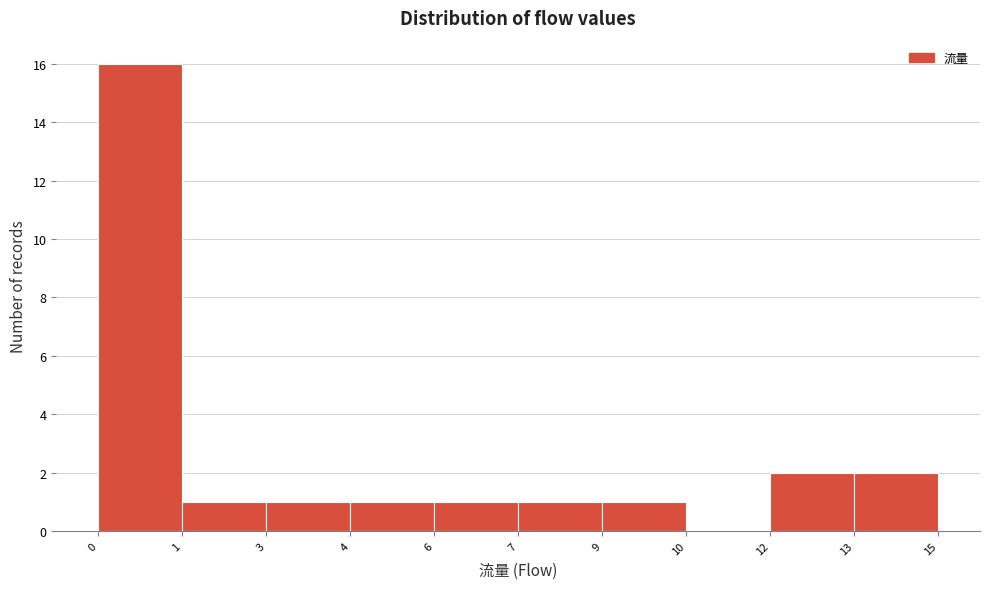

Reading left to right, transcribe all the data shown in this chart.

0=16	1=1	3=1	4=1	6=1	7=1	9=1	10=0	12=2	13=2